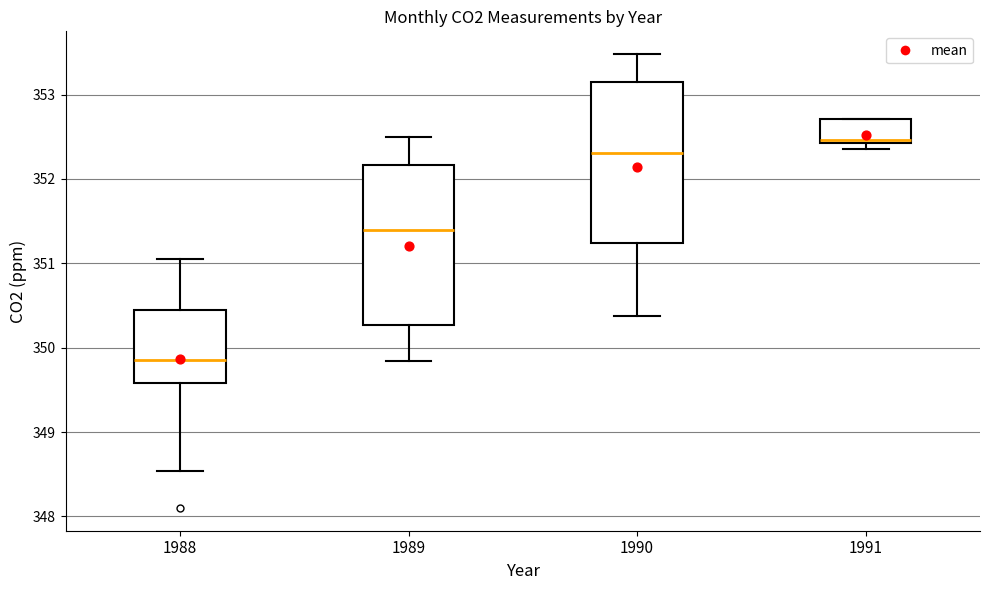

Where does the upper whisker of the box at x = 1988 end on the y-axis? The values are not printed on the chart, so give them approximately, as read against the axis.

351.1